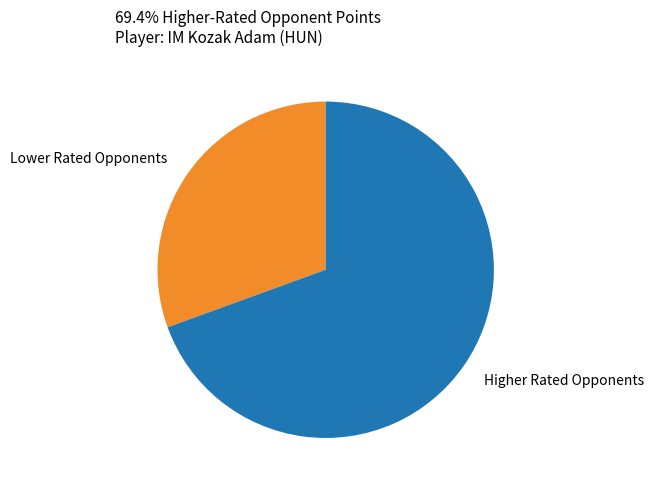

Is there any slice that represents more than half of the pie?

Yes